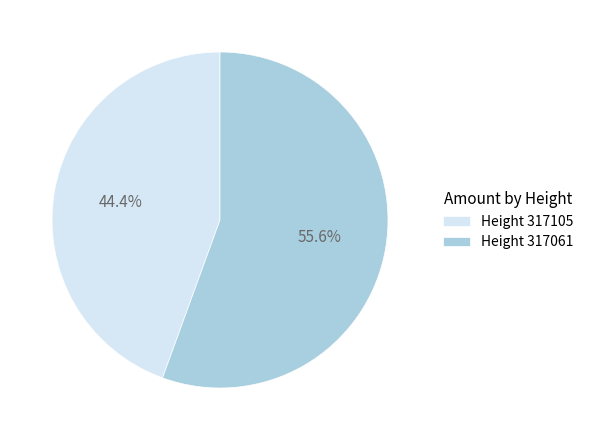

Approximately how many times larger is the value at Height 317105 compared to Height 317061?

0.8